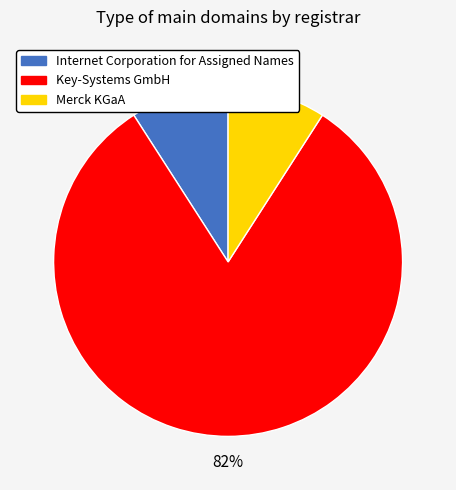

To the nearest percent, what is the average slice percentage?

33%